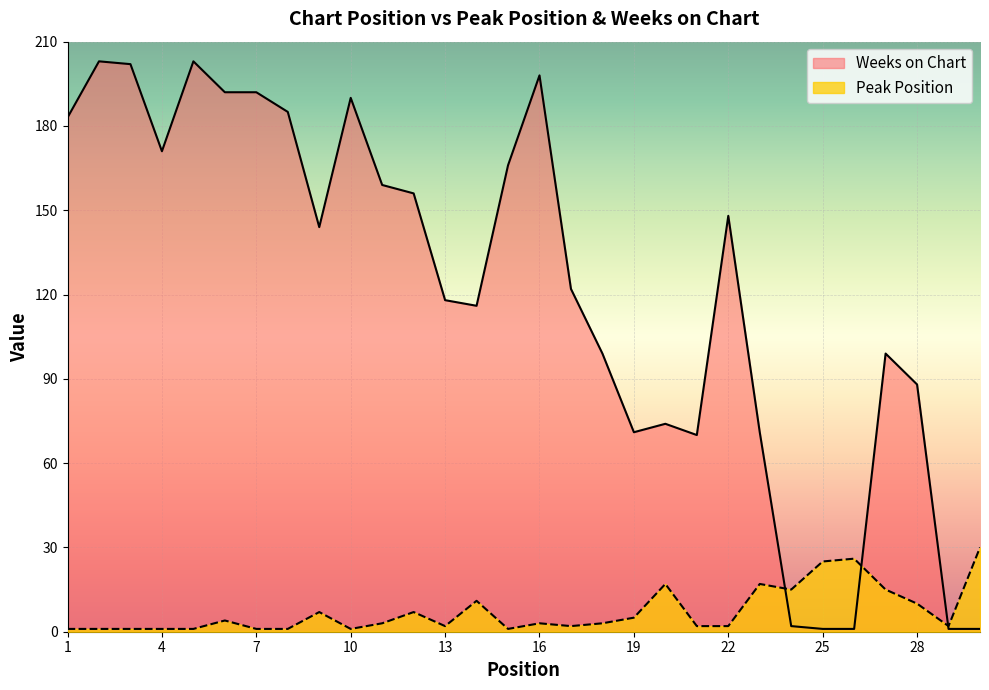

What is the total value across all series at 18?

102